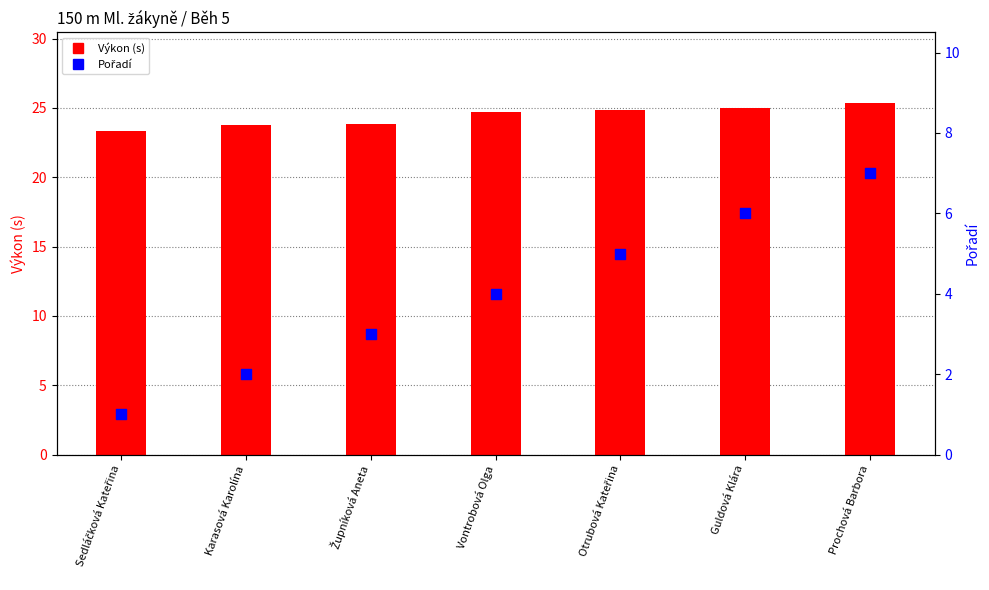

What are all the series names shown in the legend?

Výkon (s), Pořadí